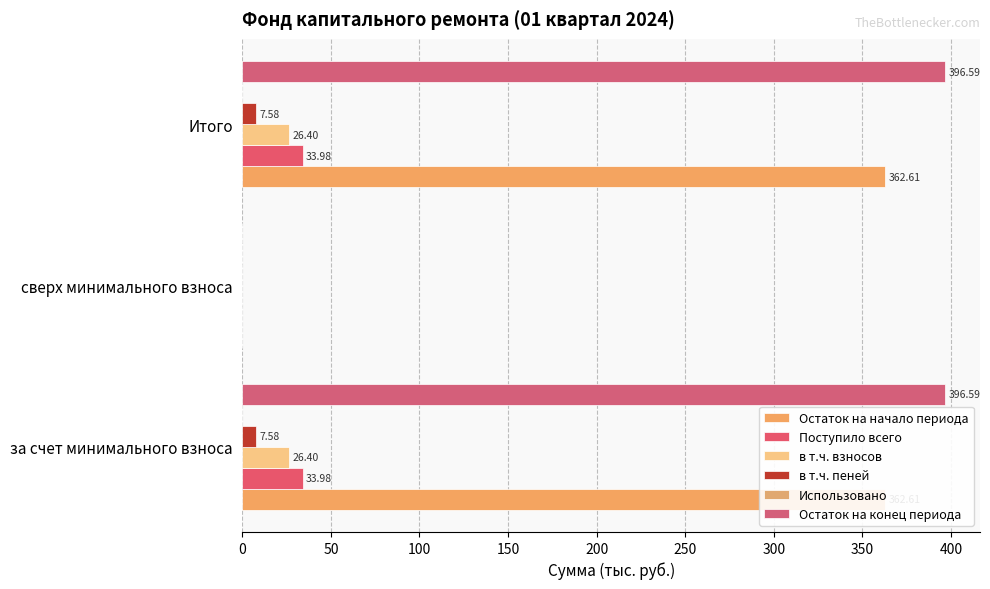

Is it true that в т.ч. пеней equals 2.8 at сверх минимального взноса?

False